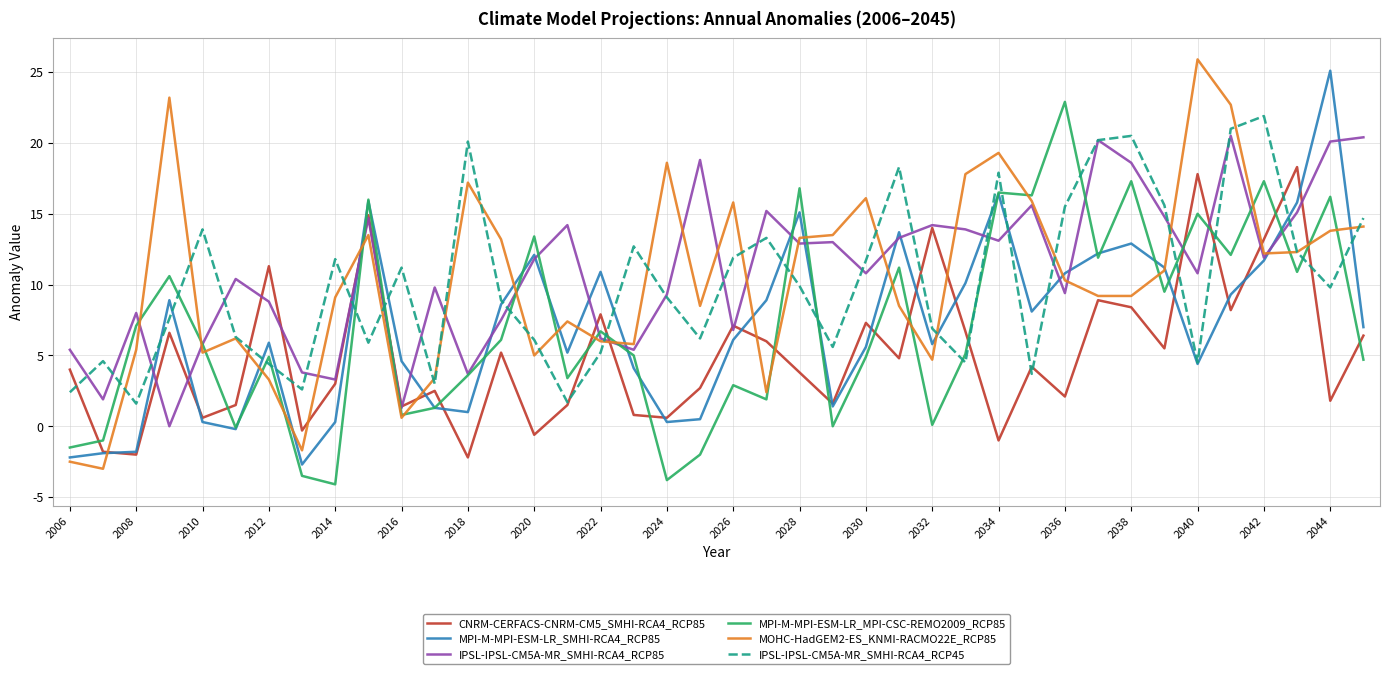

What are all the series names shown in the legend?

CNRM-CERFACS-CNRM-CM5_SMHI-RCA4_RCP85, MPI-M-MPI-ESM-LR_SMHI-RCA4_RCP85, IPSL-IPSL-CM5A-MR_SMHI-RCA4_RCP85, MPI-M-MPI-ESM-LR_MPI-CSC-REMO2009_RCP85, MOHC-HadGEM2-ES_KNMI-RACMO22E_RCP85, IPSL-IPSL-CM5A-MR_SMHI-RCA4_RCP45